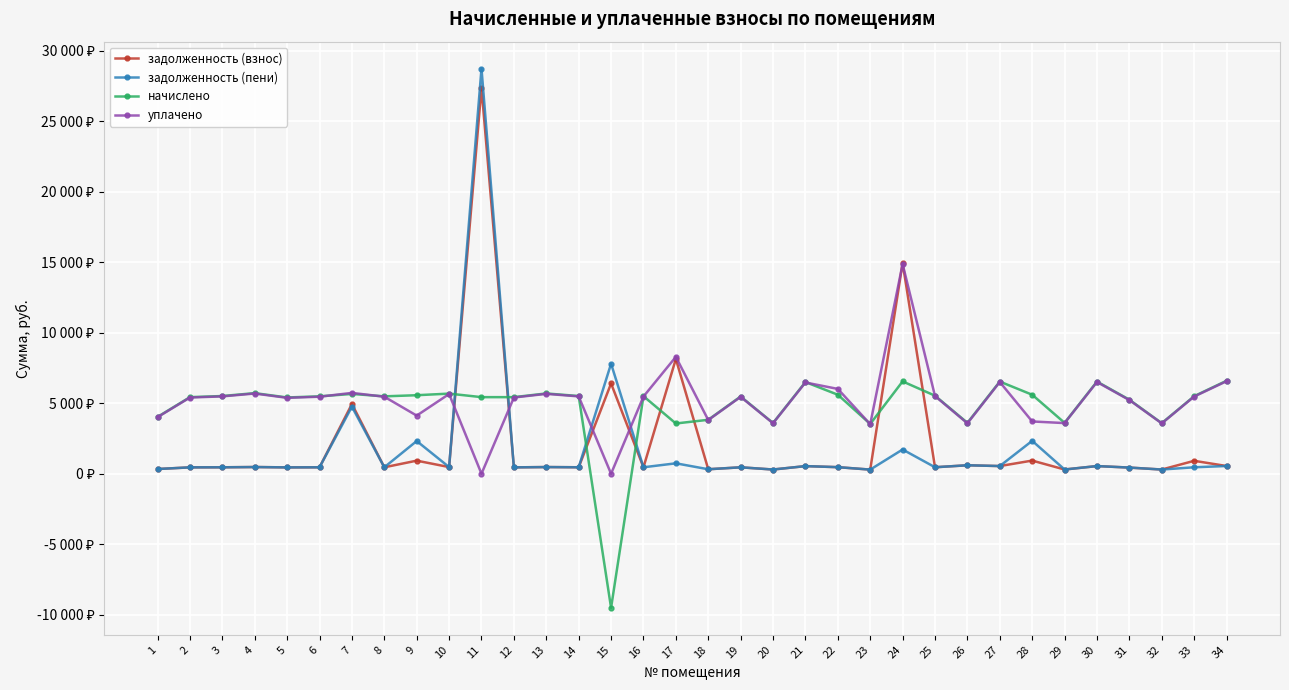

Between 1 and 12, which series saw the biggest shift?

начислено